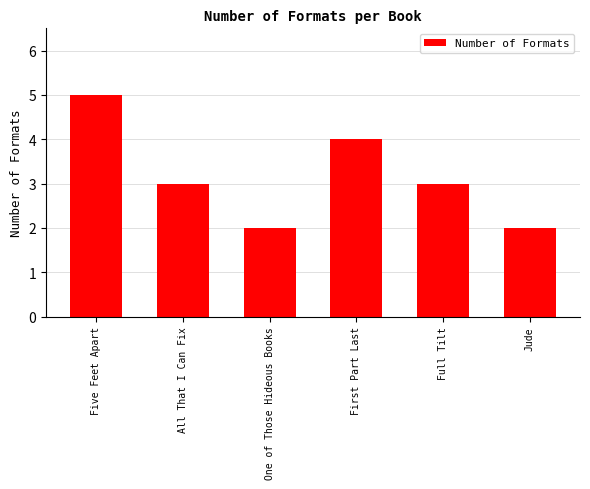

What is the sum of the values at Five Feet Apart and Full Tilt?

8